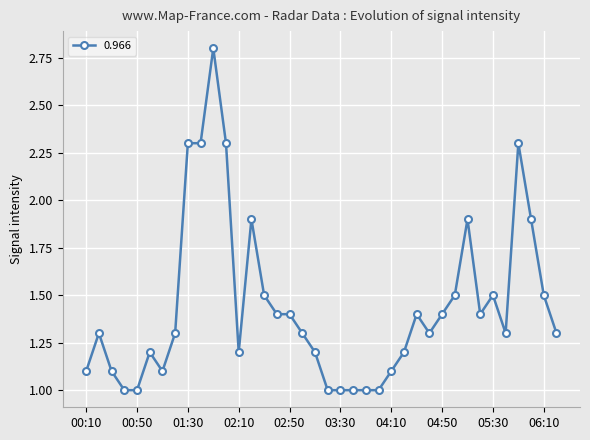

What is the value of the 13th point from the left?

1.2